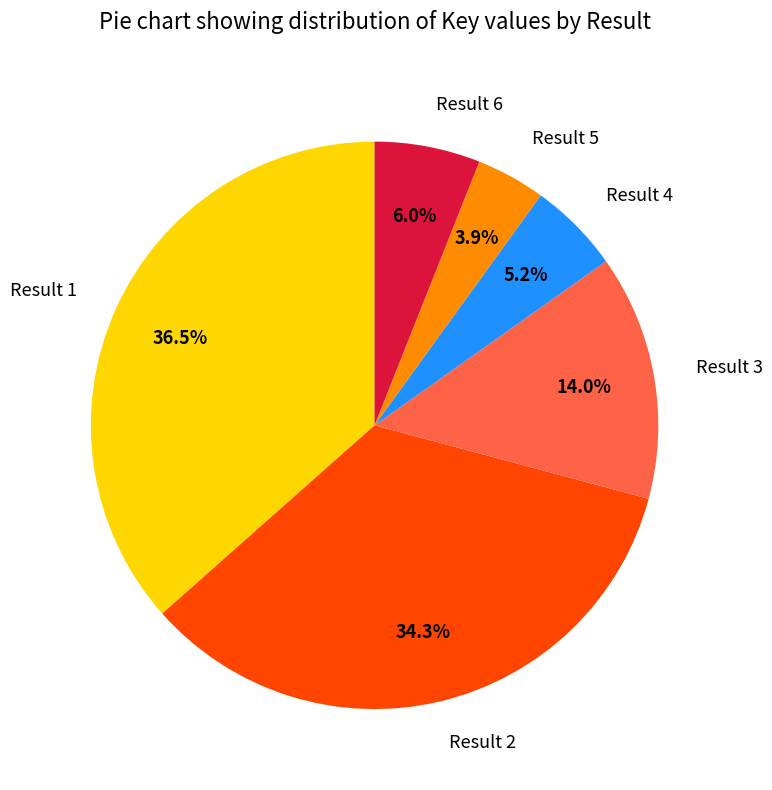

Which slice is the largest?

Result 1